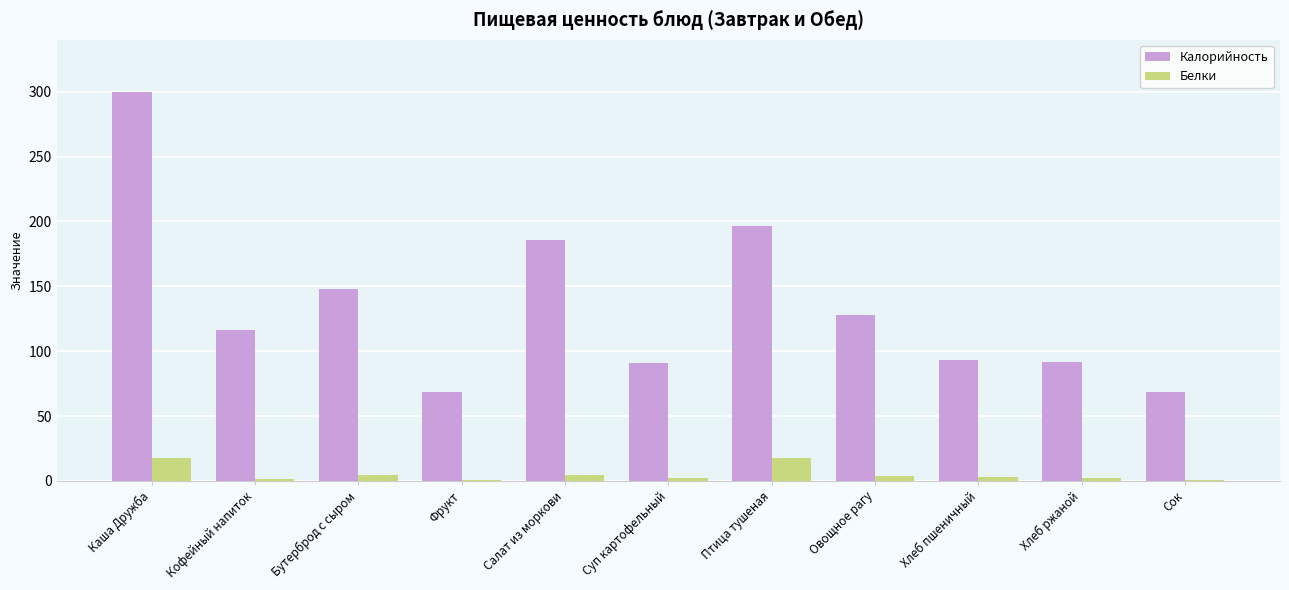

At which label does Калорийность first exceed 116?

Каша Дружба